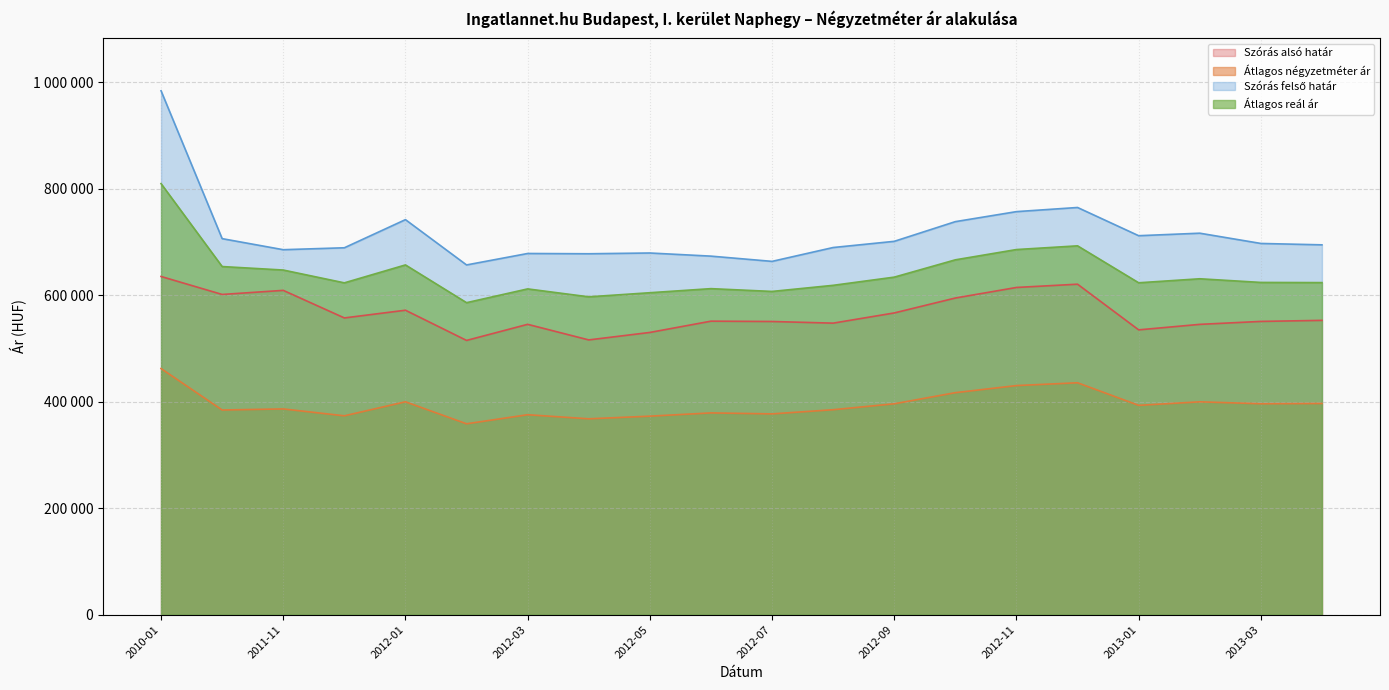

True or false: Szórás alsó határ has more than 1 points higher than both neighbors.

True